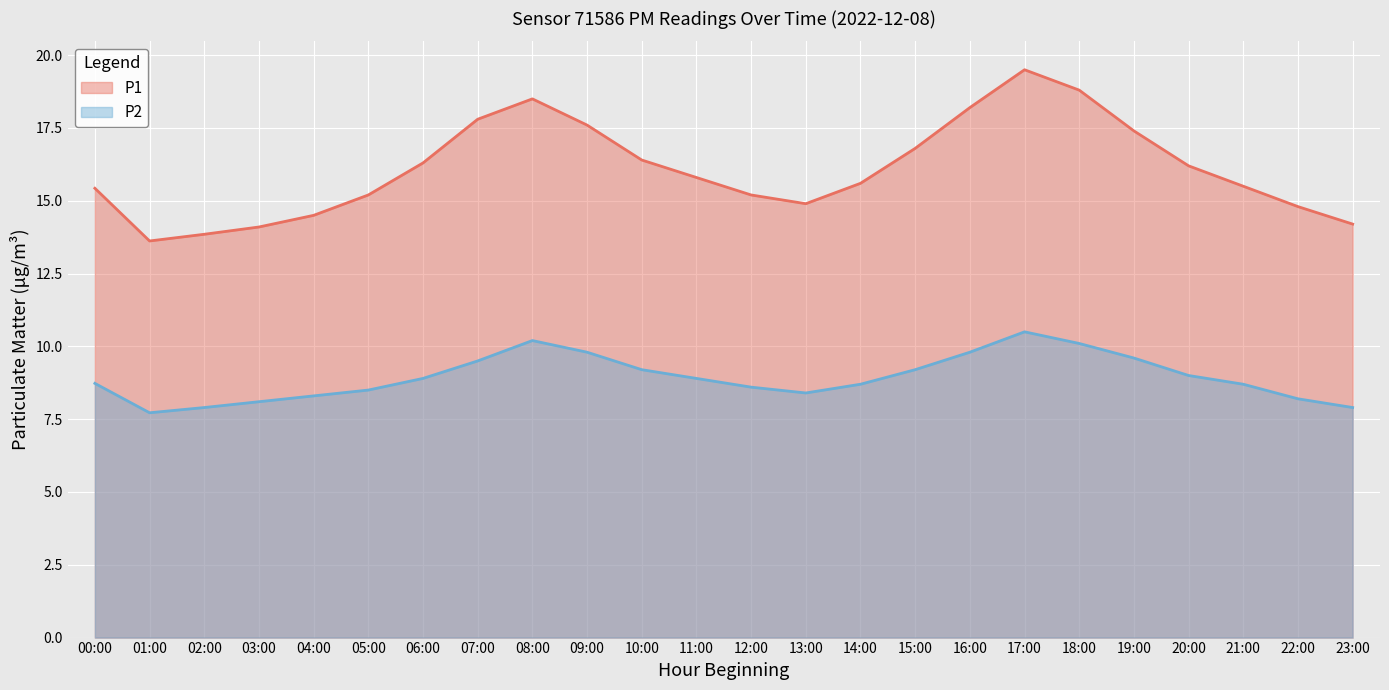

Which series has the largest range (max minus min)?

P1